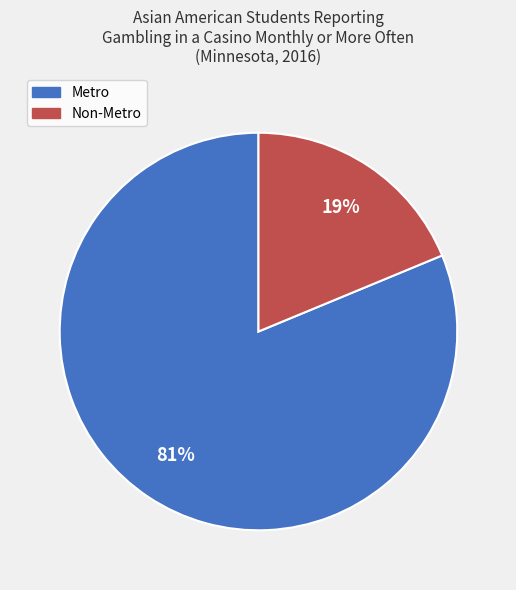

To the nearest percent, what percentage of the pie is Non-Metro?

19%